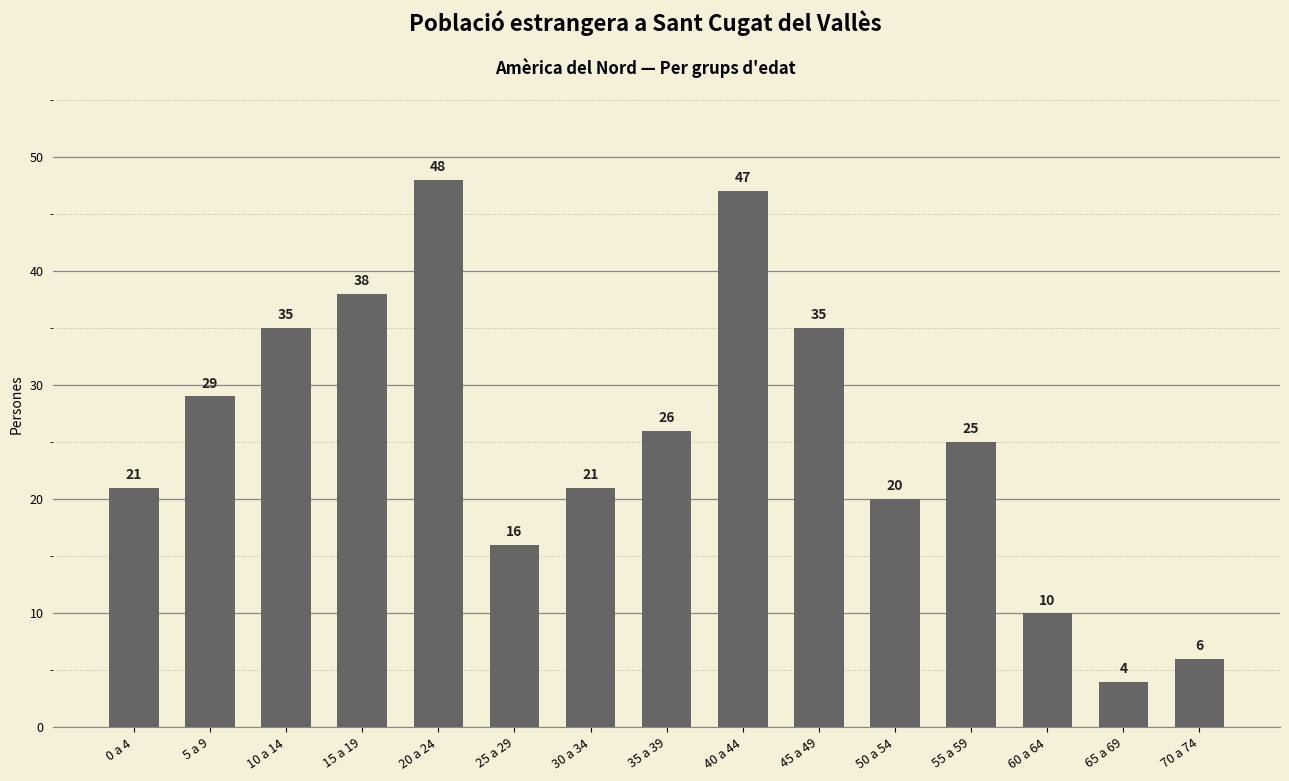

True or false: the data shows 10 at 0 a 4.

False